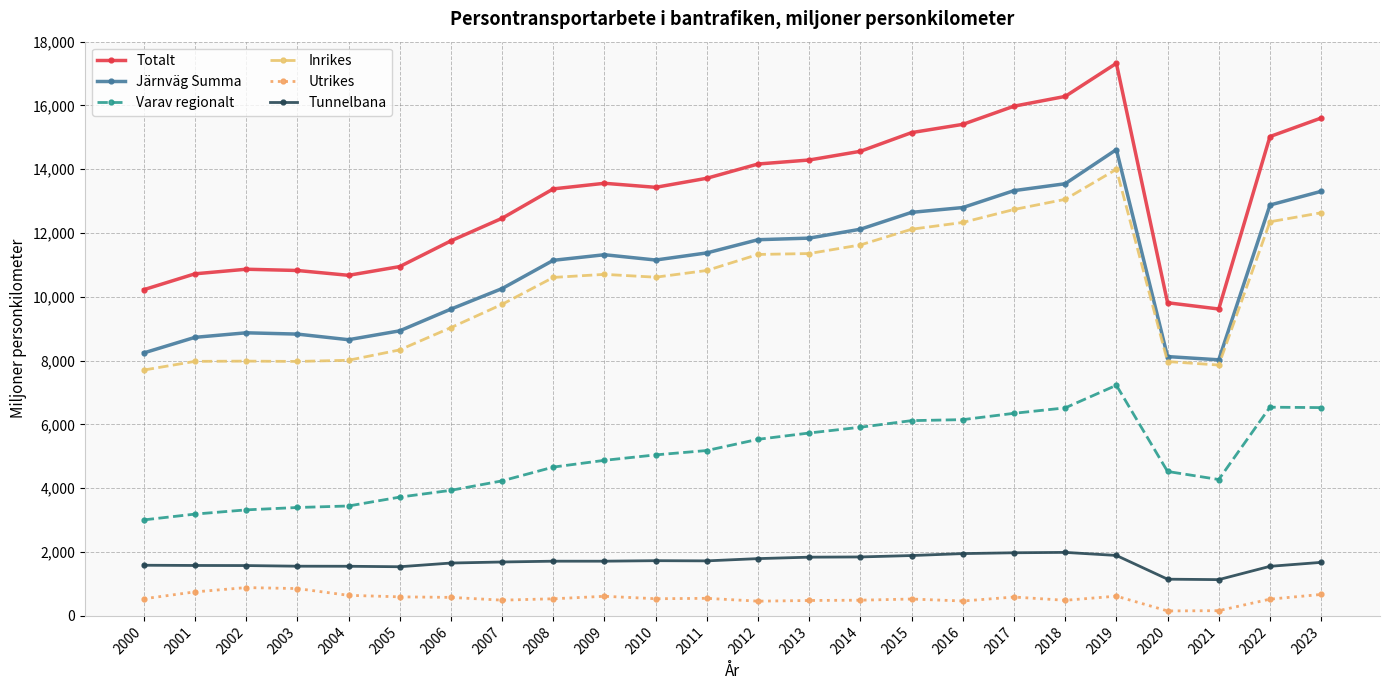

True or false: Tunnelbana has more than 0 points higher than both neighbors.

True